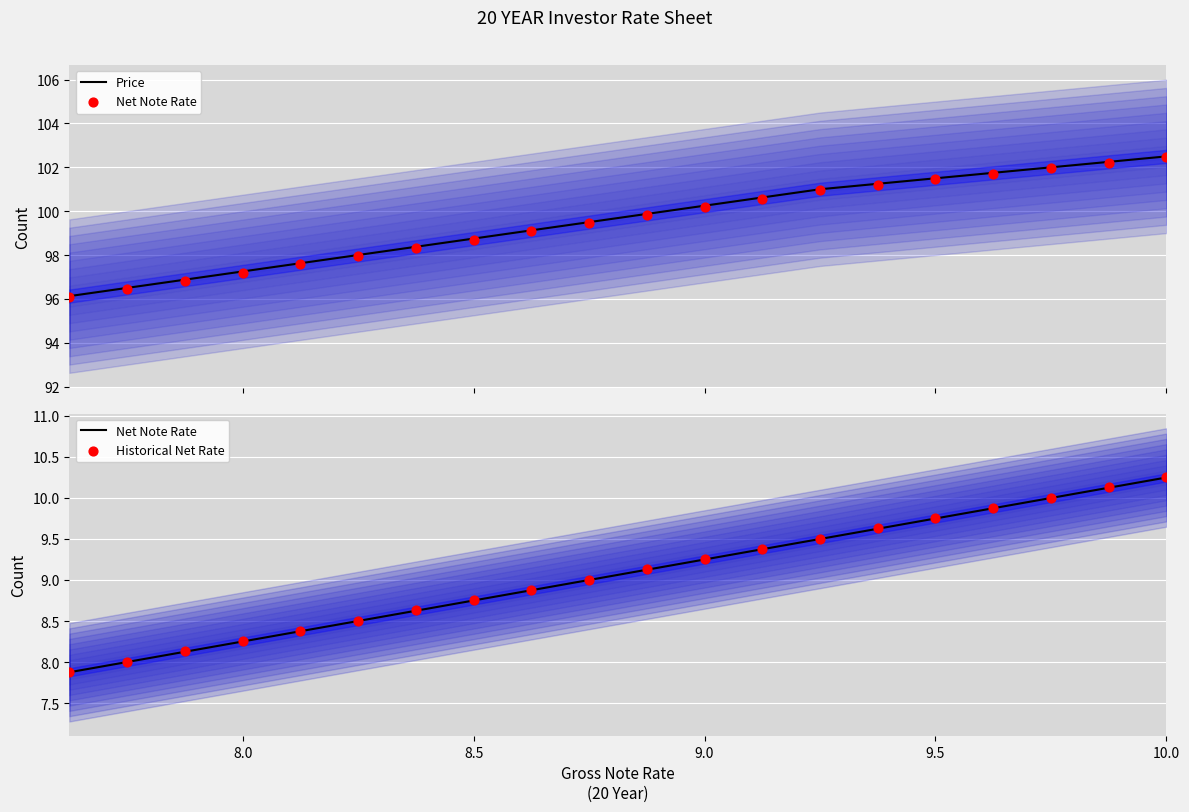

What is the highest value of the Price series?

102.5